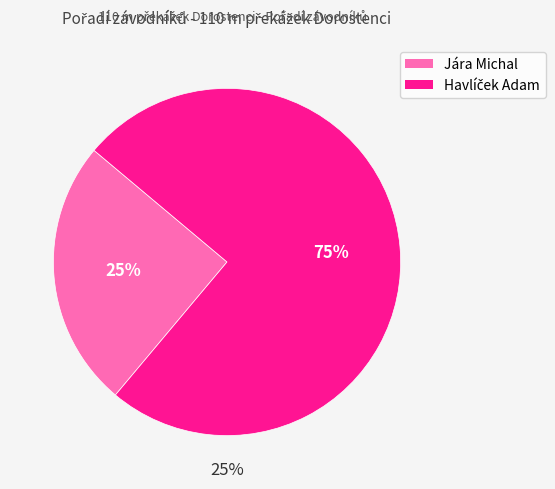

Which category has the biggest portion of the pie?

Havlíček Adam